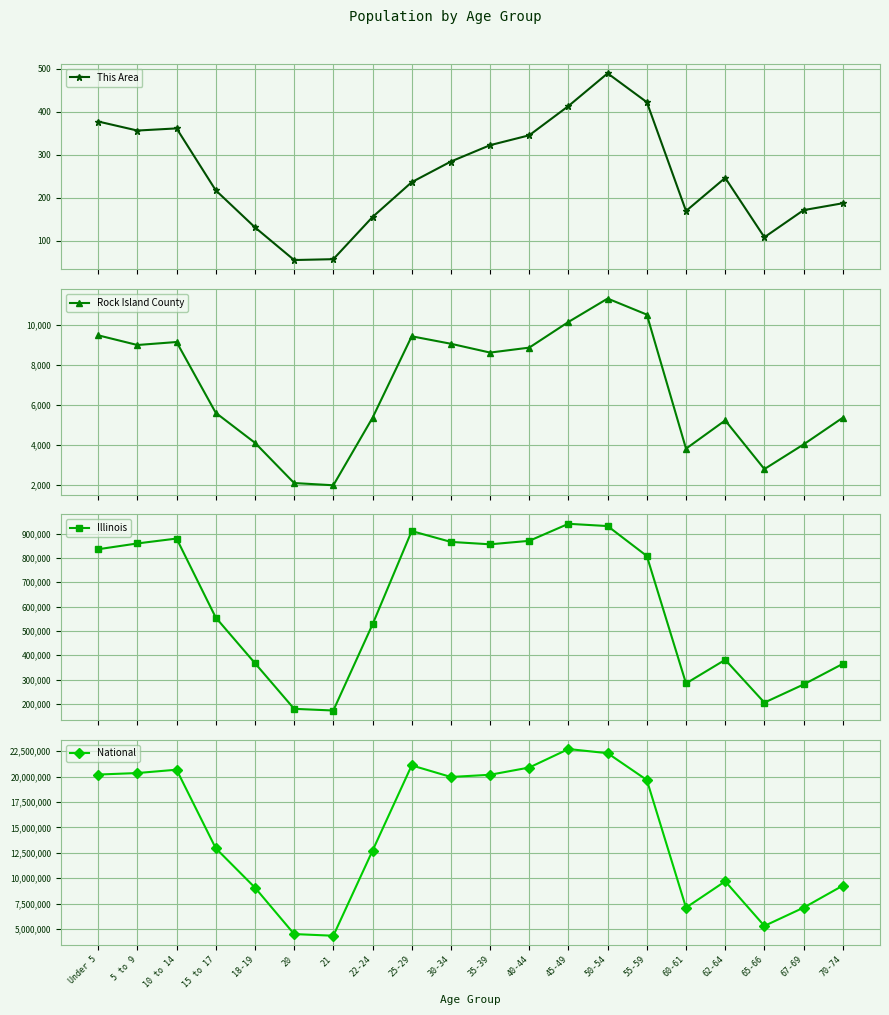

True or false: Rock Island County has more than 2 interior local peaks.

True